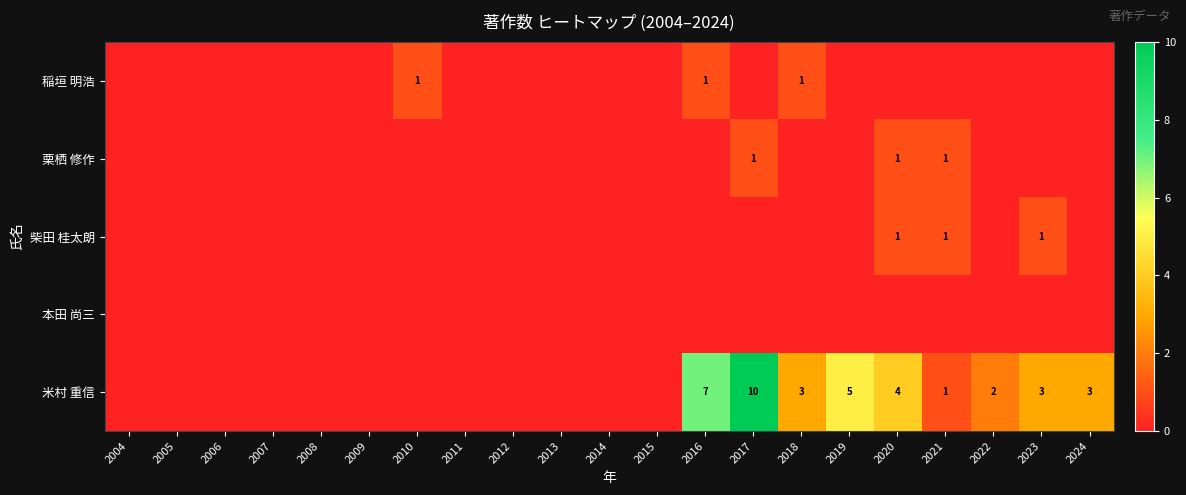

Is the value of 稲垣 明浩 at 2012 greater than the value of 栗栖 修作 at 2016?

No